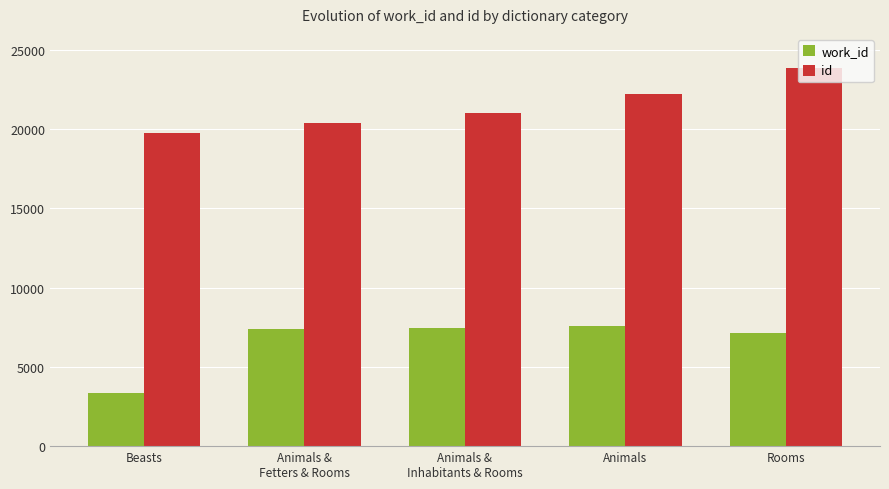

What is the difference between the id values at Beasts and Rooms?

4126